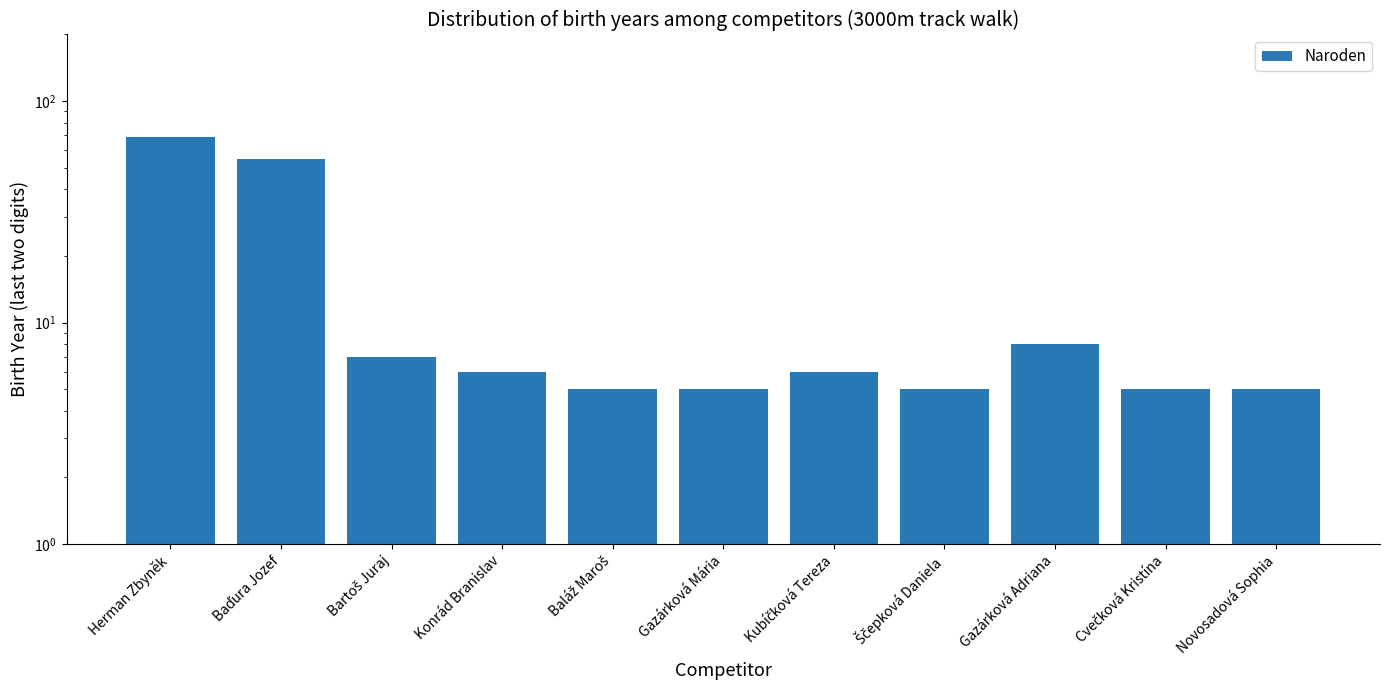

True or false: the data shows 7 at Bartoš Juraj.

True